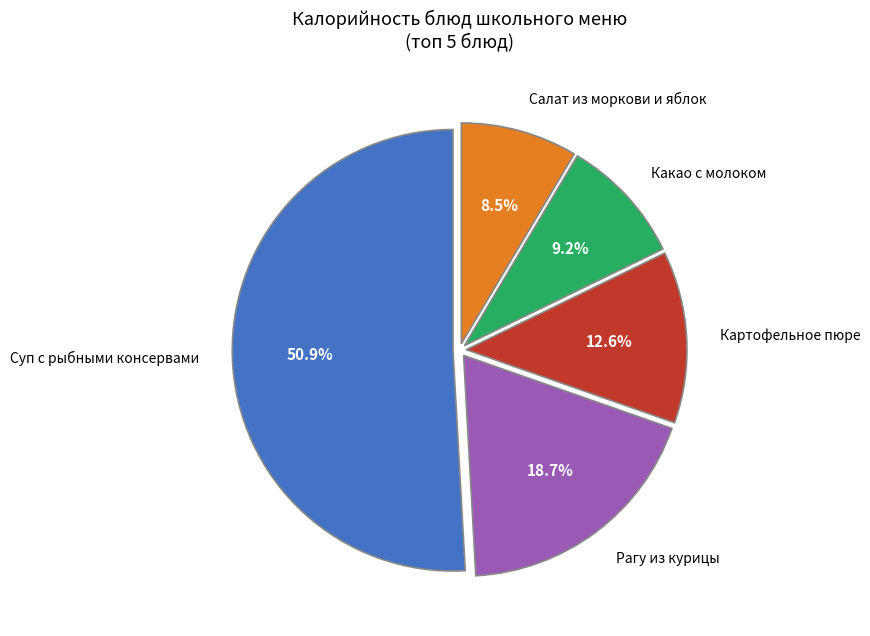

Does any single category account for the majority?

Yes